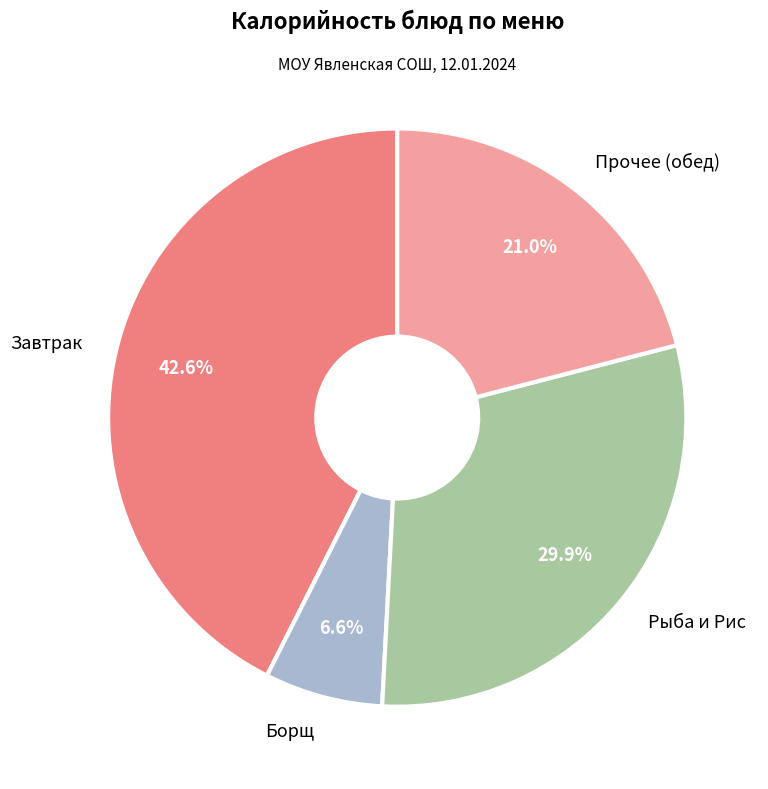

How many slices are in this pie chart?

4